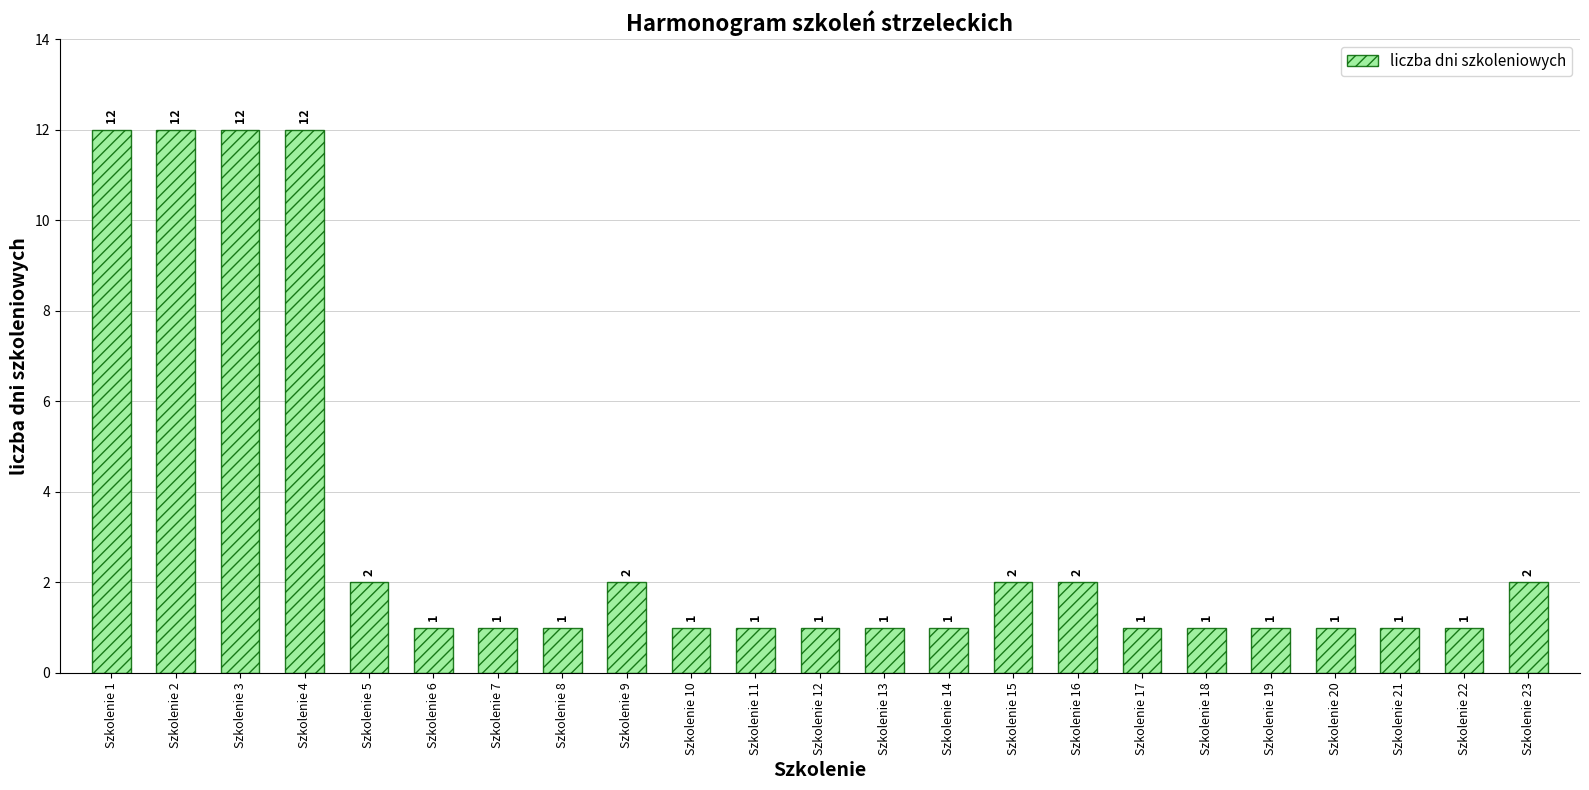

Is it true that the value at Szkolenie 14 is 0?

False